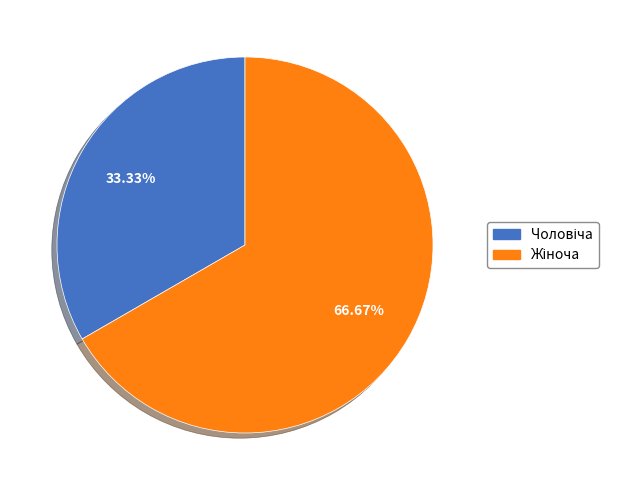

Is there any slice that represents more than half of the pie?

Yes